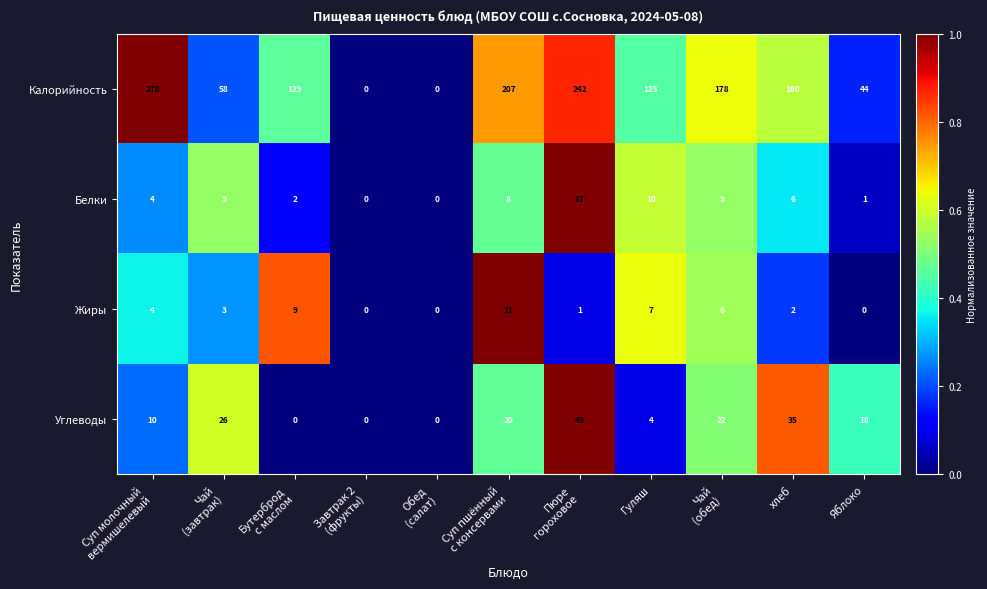

Count the number of categories in the chart.

11